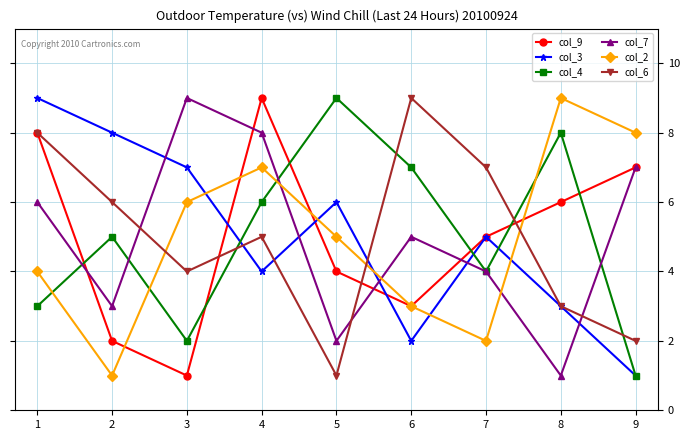

At which label does col_3 reach its minimum?

9